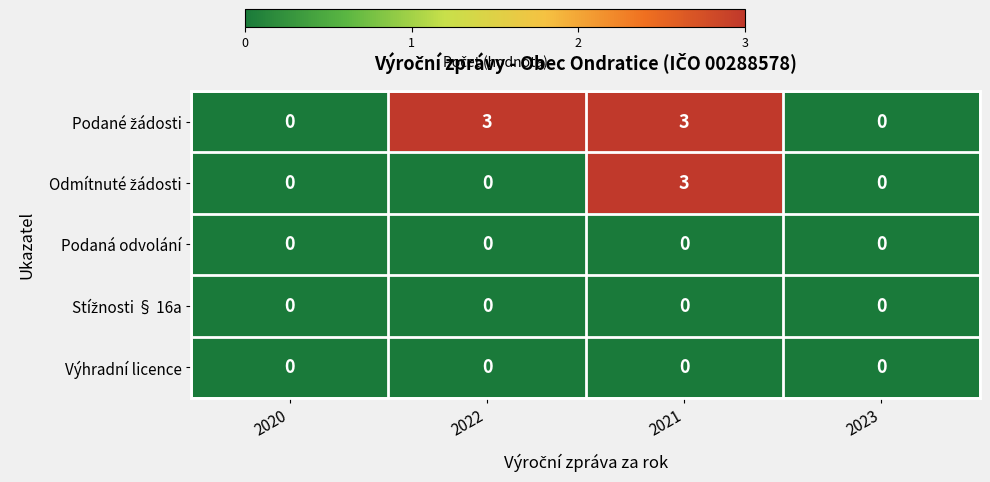

True or false: Podaná odvolání has a value of 0 at 2023.

True